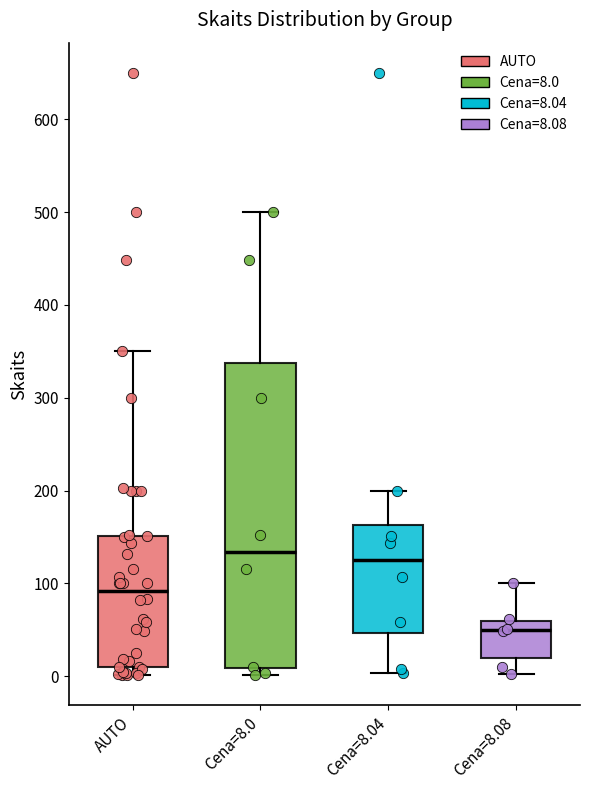

Which box has the lowest median line?

Cena=8.08